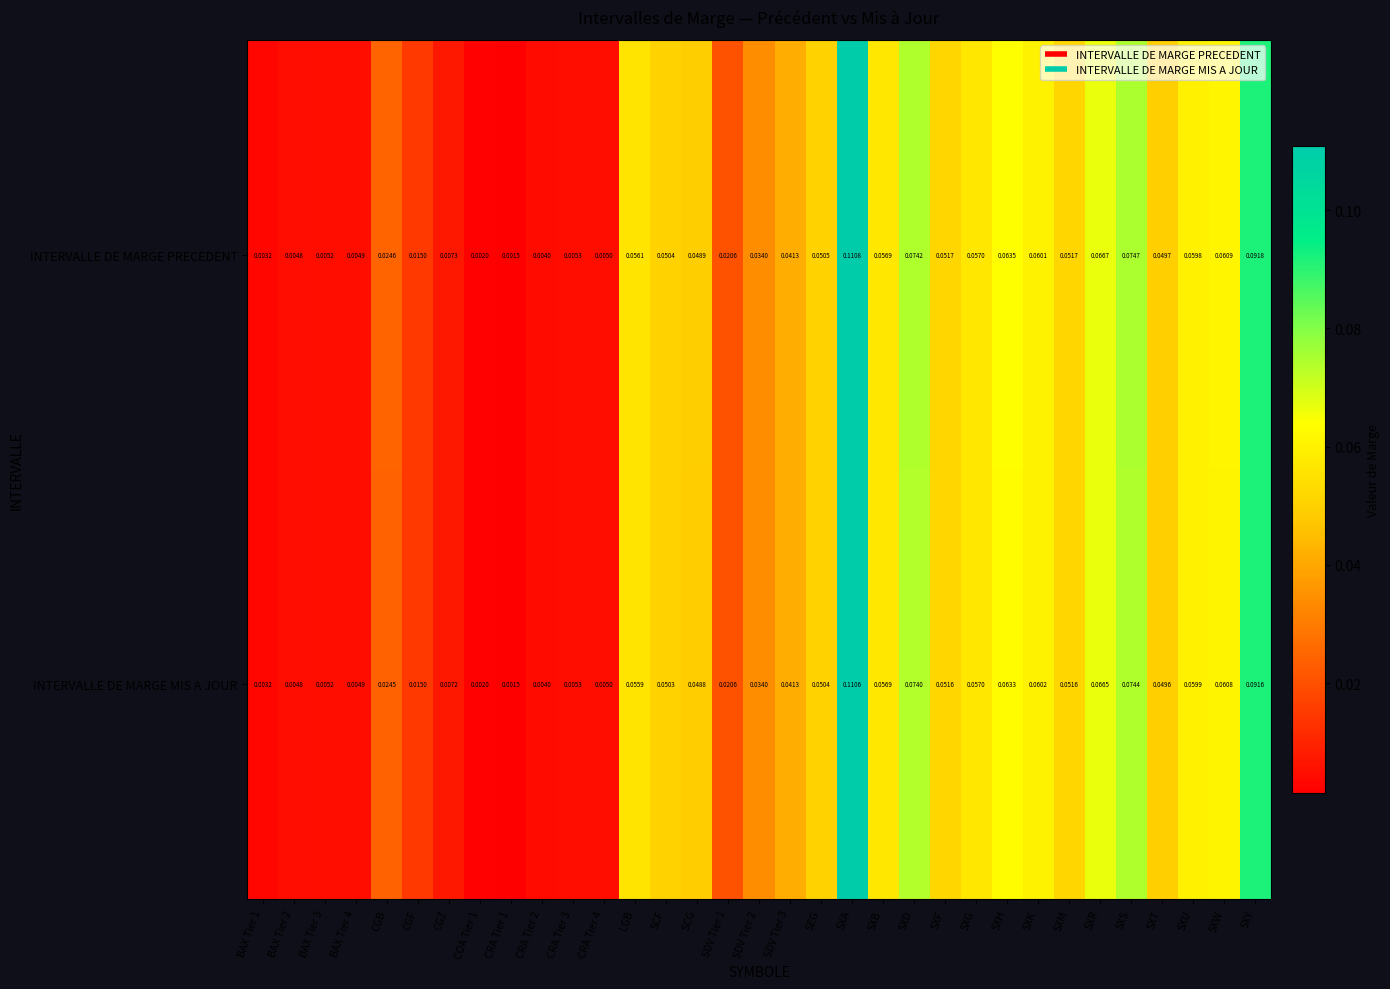

Which series has the largest range (max minus min)?

INTERVALLE DE MARGE PRECEDENT